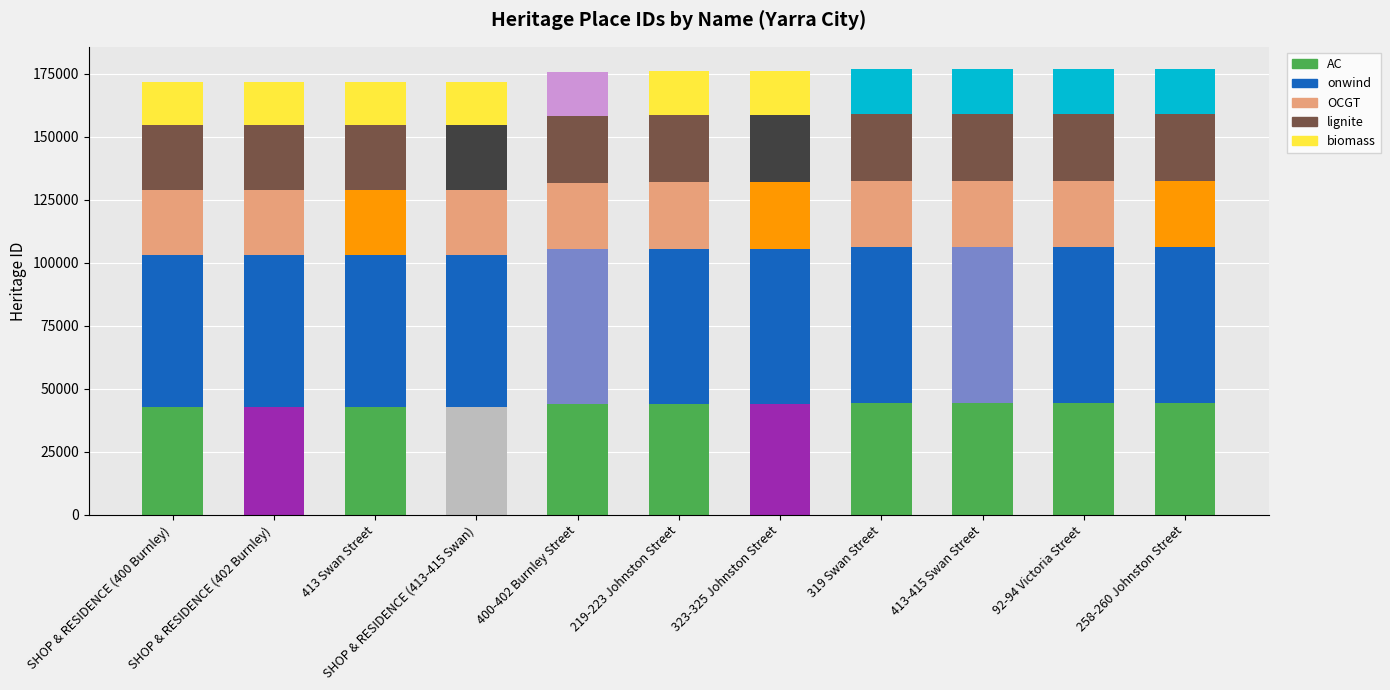

What is the sum of all AC values?

480966.8